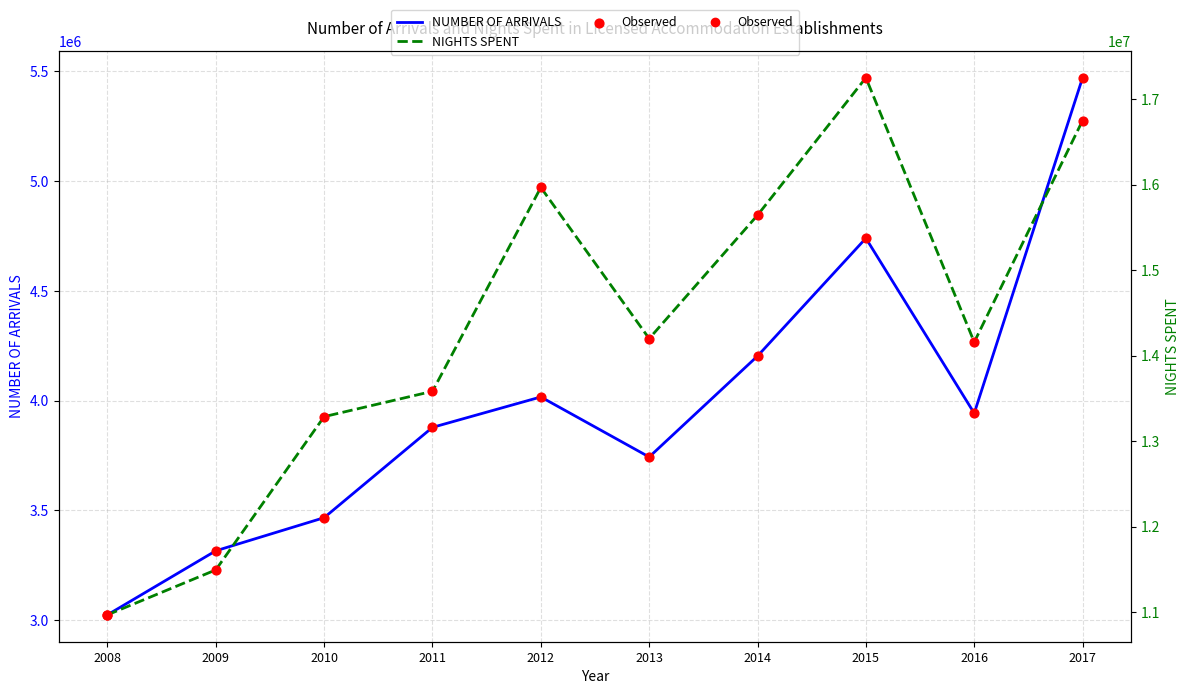

Which series has the largest Y range (max minus min)?

NIGHTS SPENT